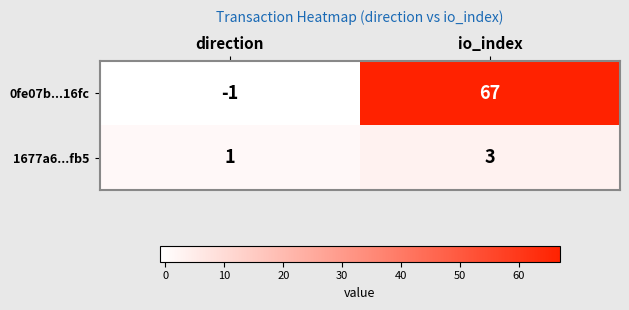

What value does the 0fe07b...16fc series have at io_index, to the nearest 10?

70